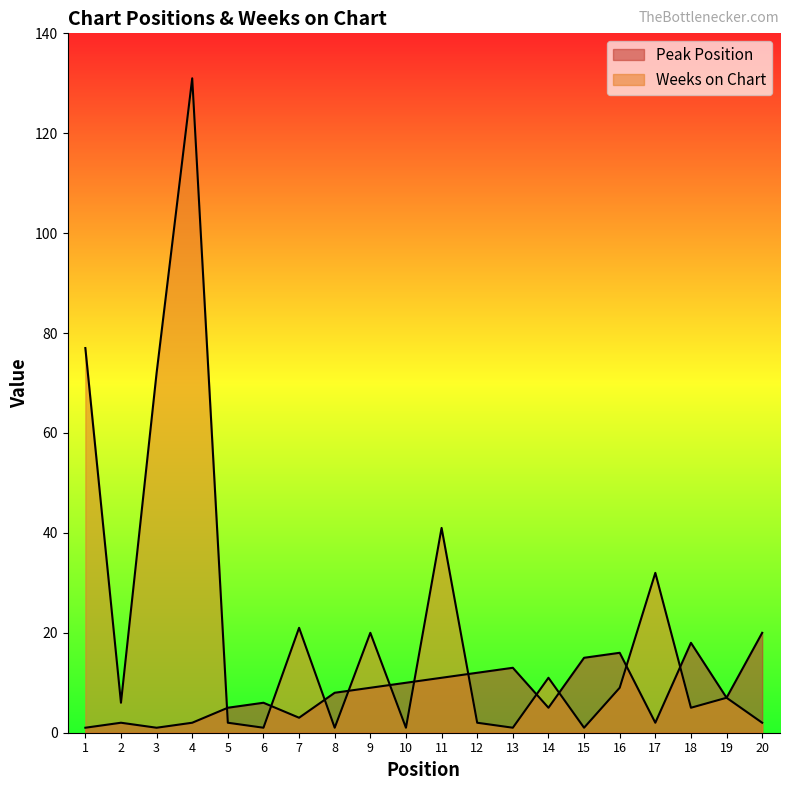

Where do Peak Position and Weeks on Chart first cross each other?

4 and 5